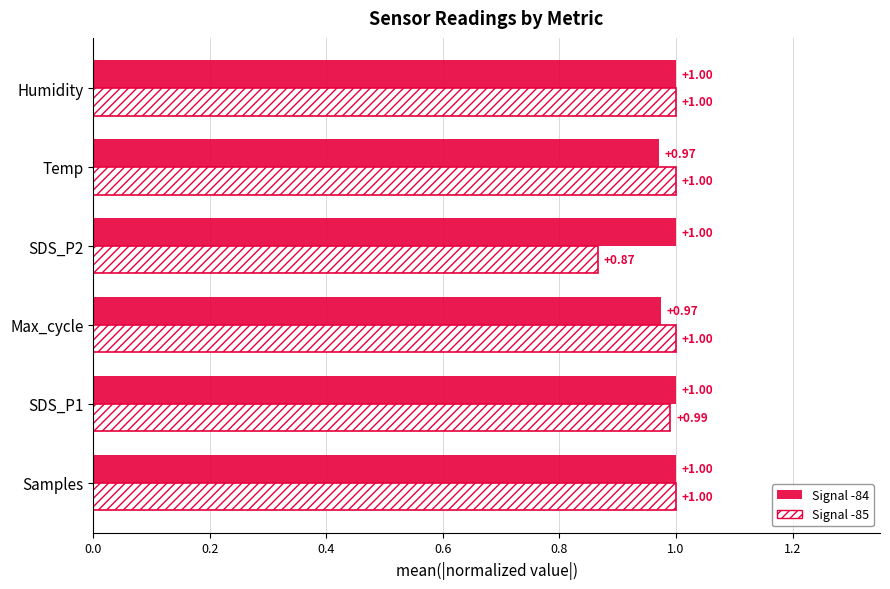

What is the sum of the Signal -84 values at SDS_P1 and Temp?

2.0